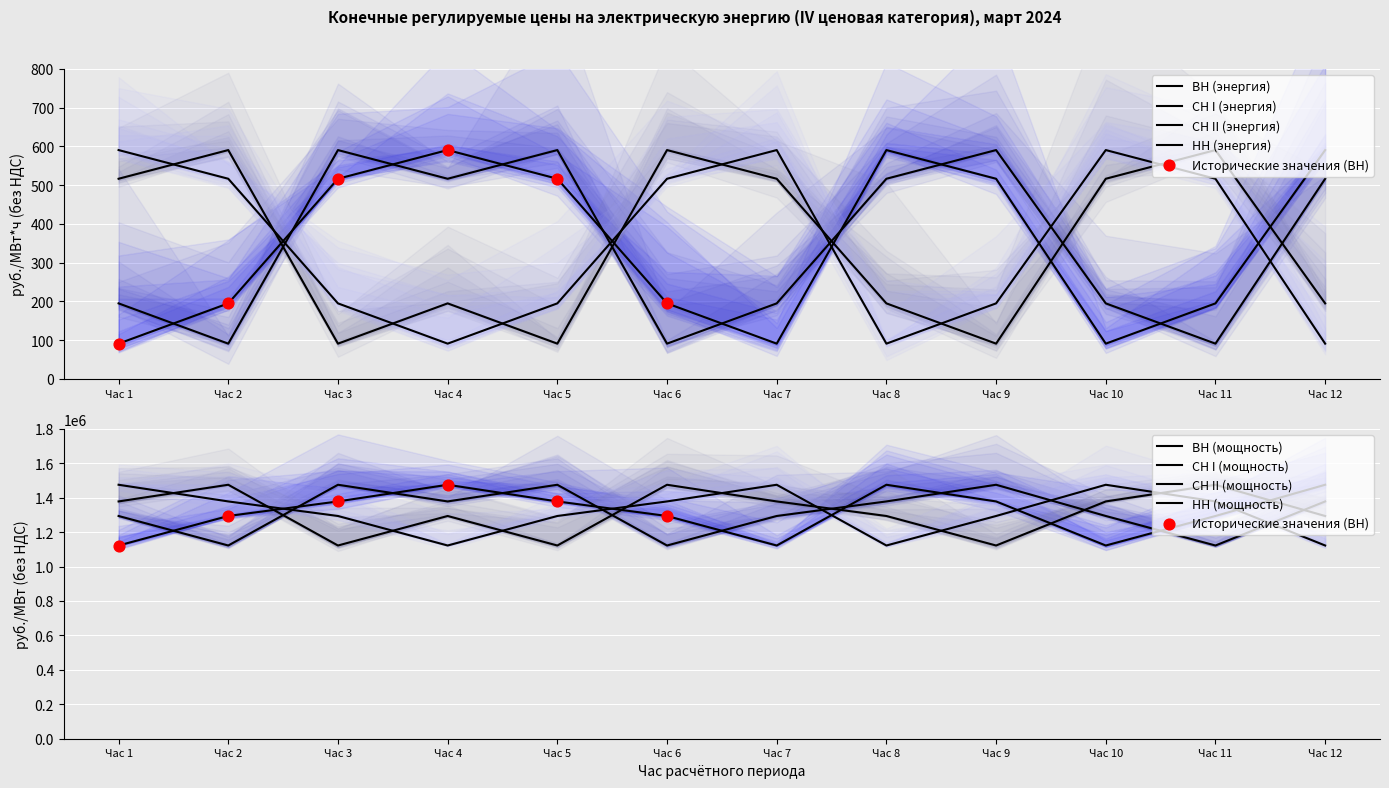

Which series reaches the maximum Y coordinate?

ВН